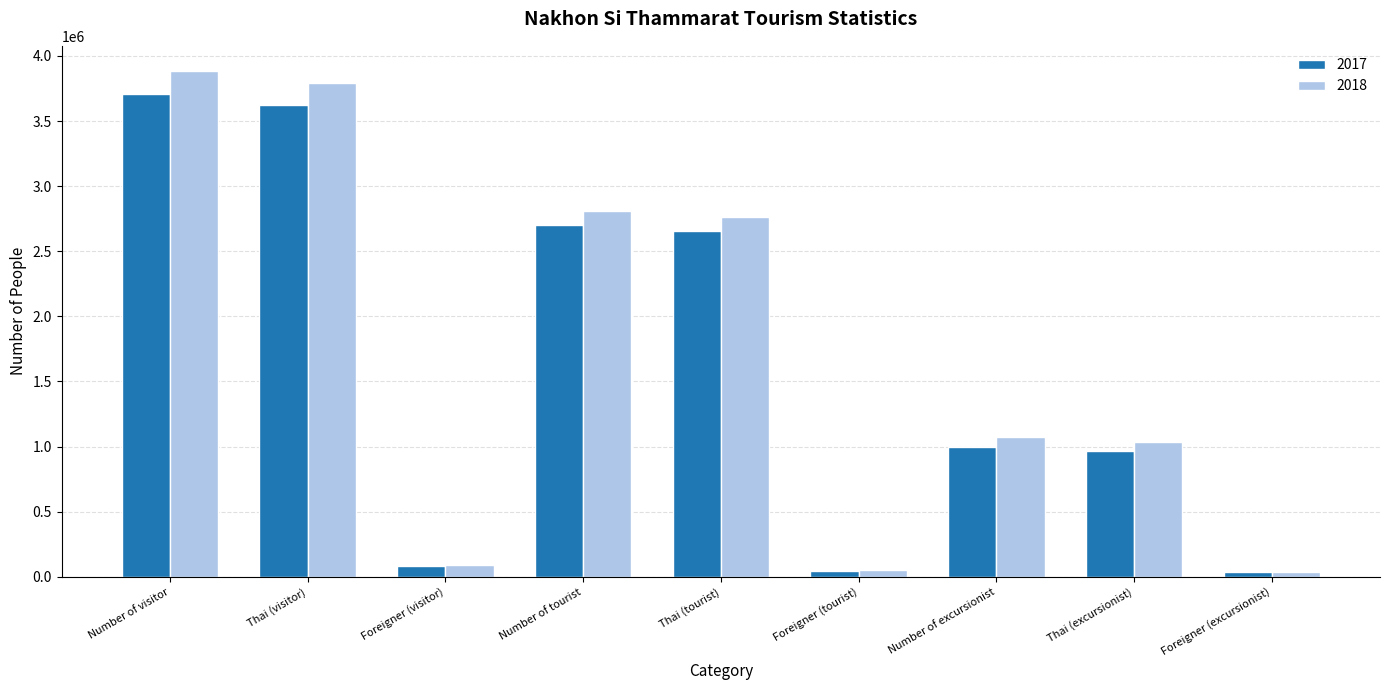

Are the bars horizontal?

No